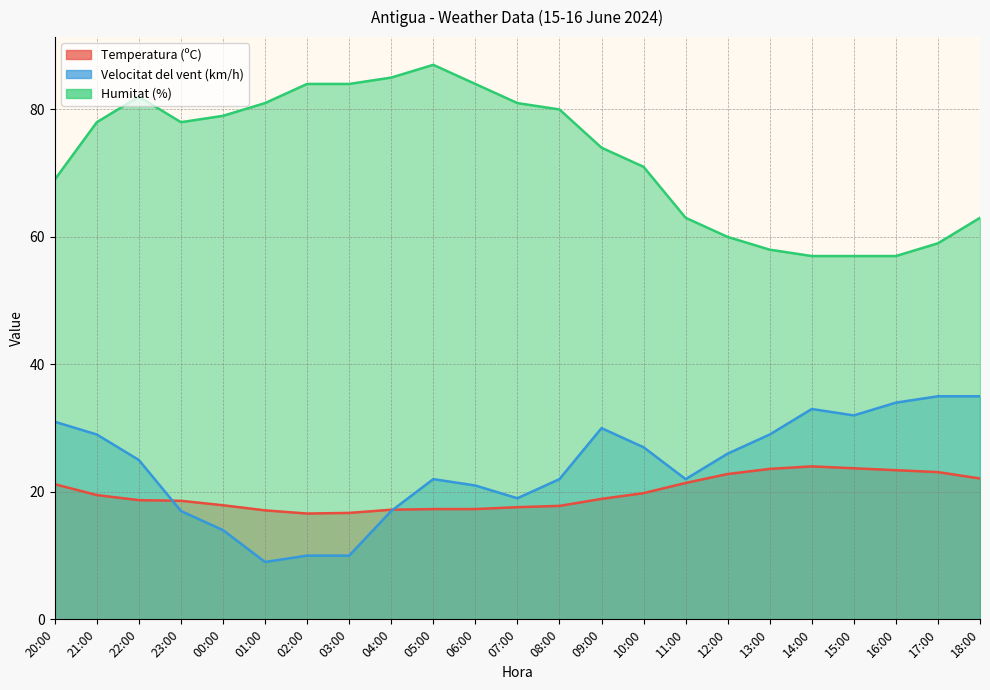

What is the difference between the maximum and minimum values in the Velocitat del vent (km/h) series?

26.0